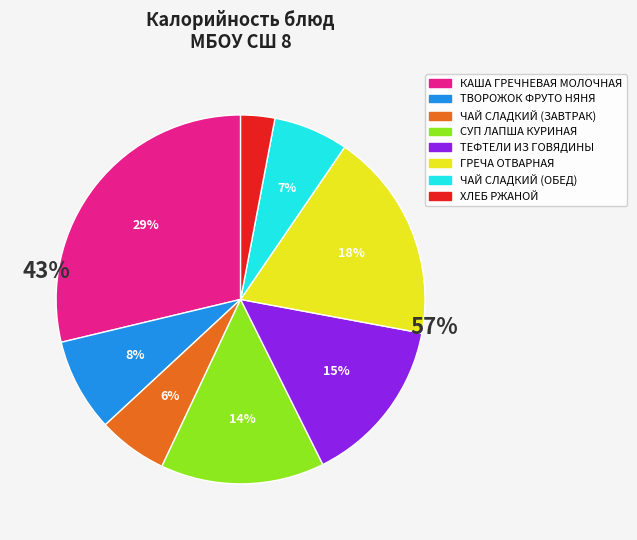

Is it true that ТВОРОЖОК ФРУТО НЯНЯ is 23% of the pie?

False